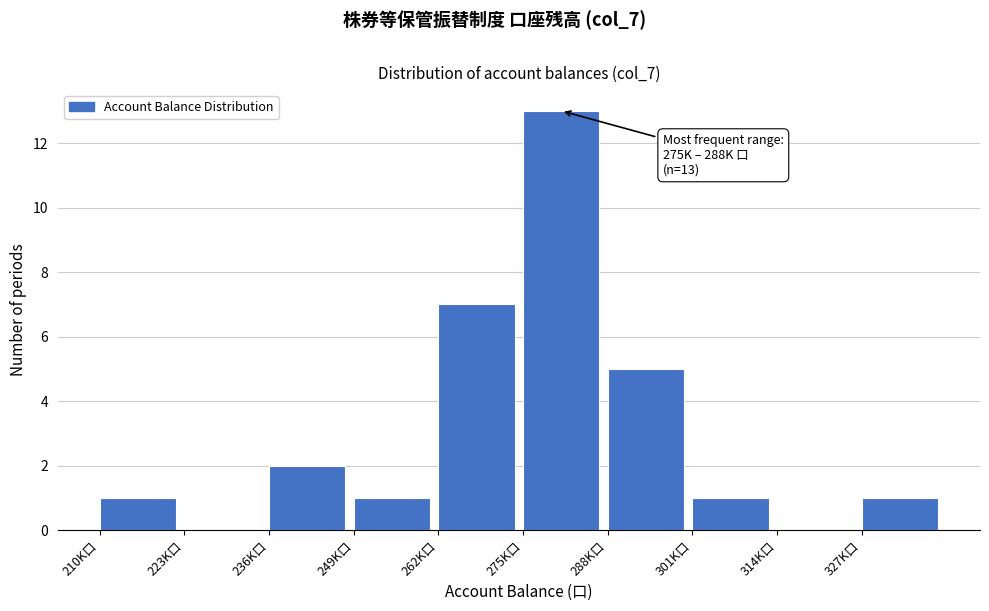

Reading left to right, transcribe all the data shown in this chart.

210K口=1	223K口=0	236K口=2	249K口=1	262K口=7	275K口=13	288K口=5	301K口=1	314K口=0	327K口=1